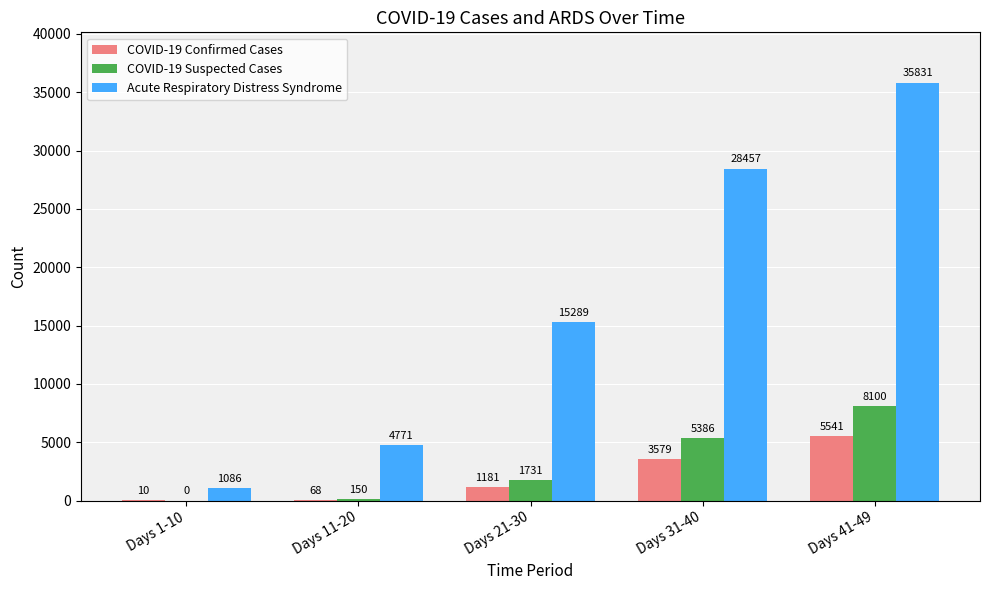

The value of Acute Respiratory Distress Syndrome at Days 21-30 is 15289. True or false?

True